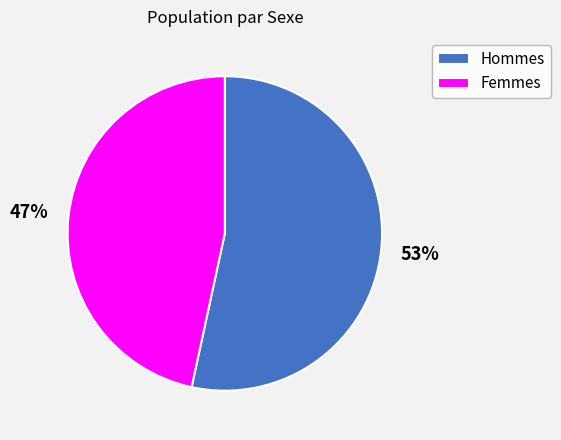

Which category has the smallest portion of the pie?

Femmes